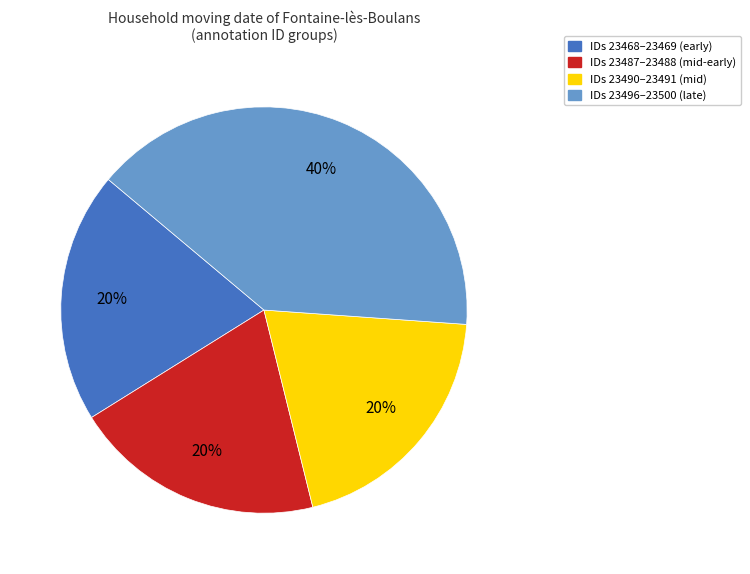

Do IDs 23496–23500 (late) and IDs 23490–23491 (mid) together represent more than half of the pie?

Yes